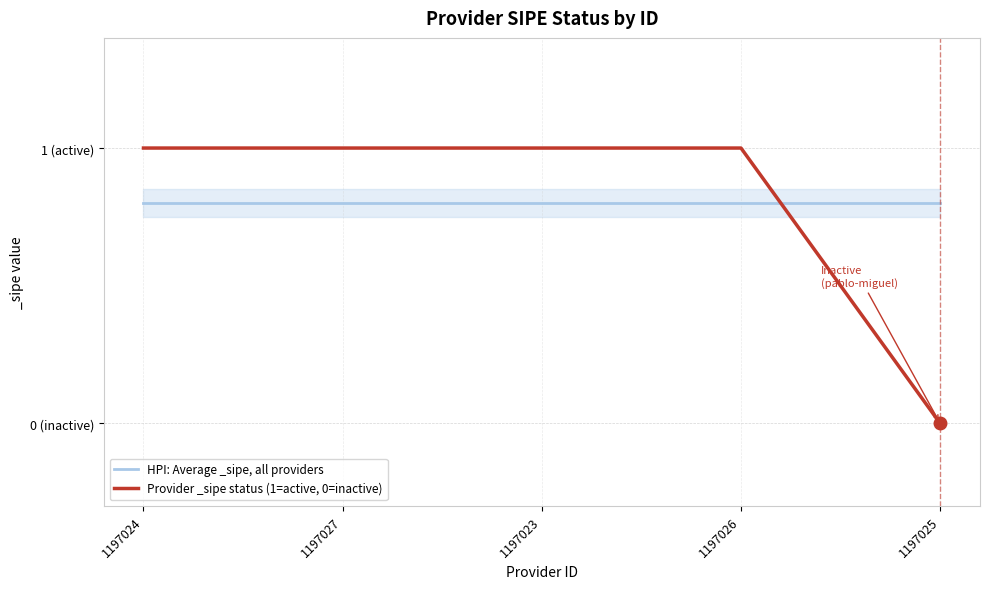

What is the total value across all series at 1197027?

1.8